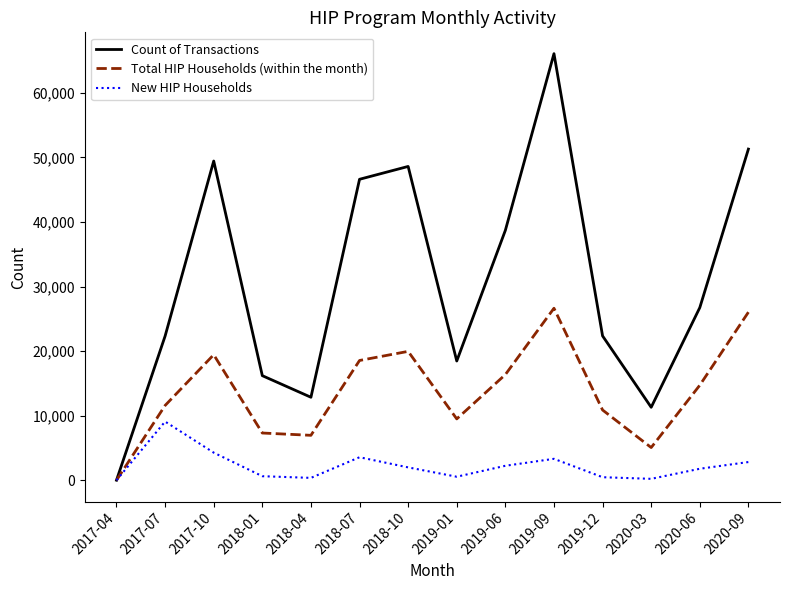

Rank the series by their maximum value, from lowest to highest.

New HIP Households, Total HIP Households (within the month), Count of Transactions